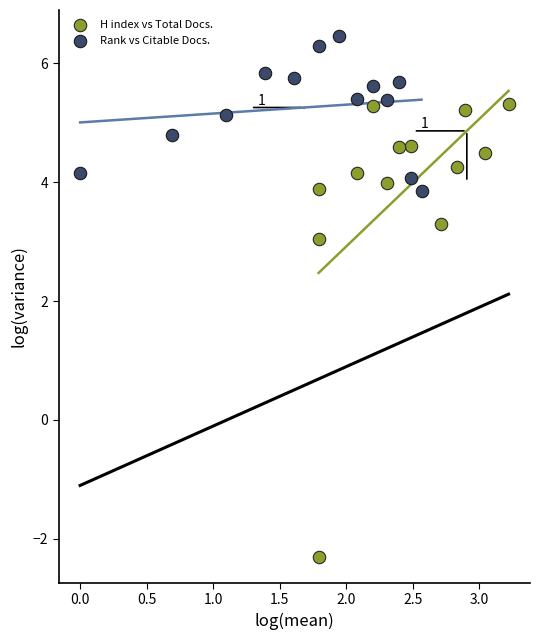

Which series has the widest spread of Y values?

H index vs Total Docs.